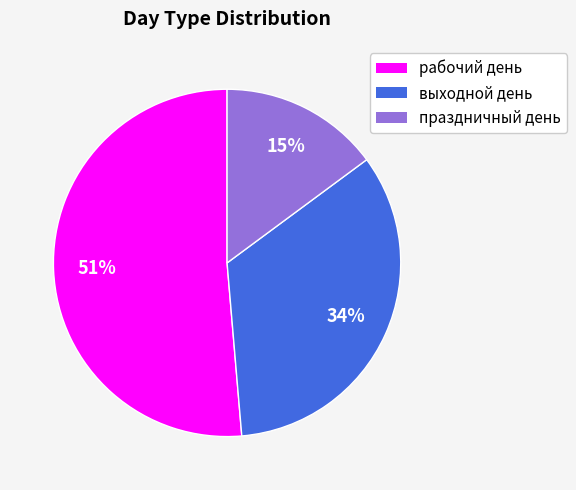

Between рабочий день and выходной день, which is larger?

рабочий день